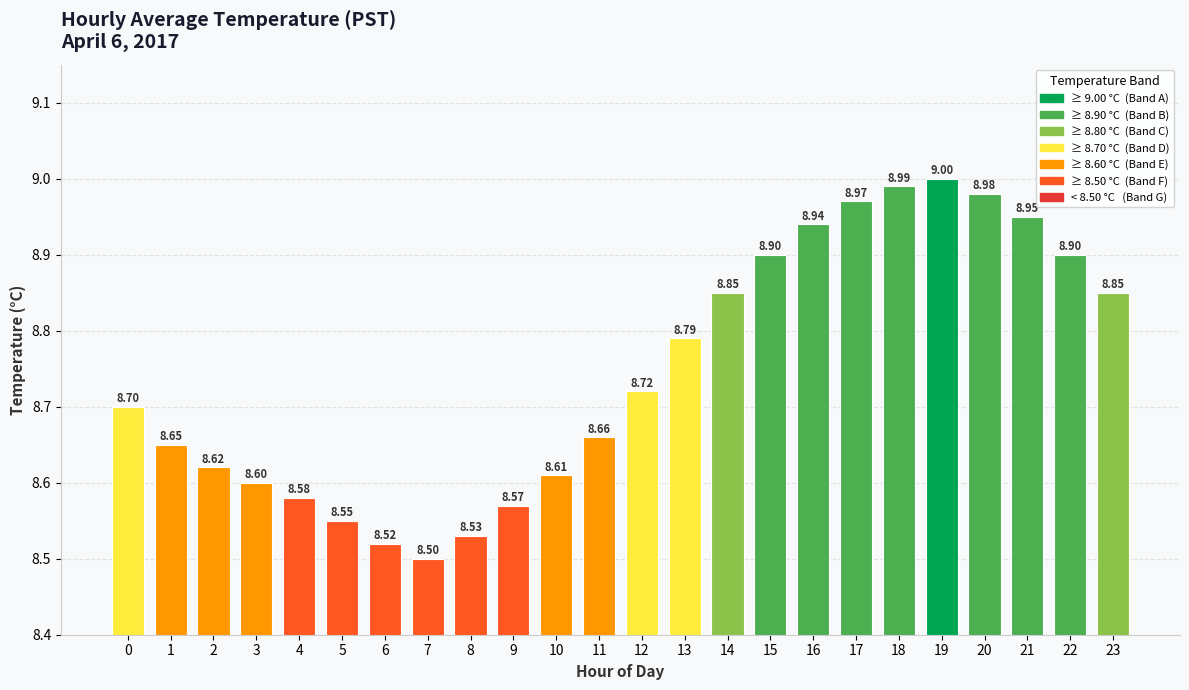

The value at 21 is 14.9. True or false?

False